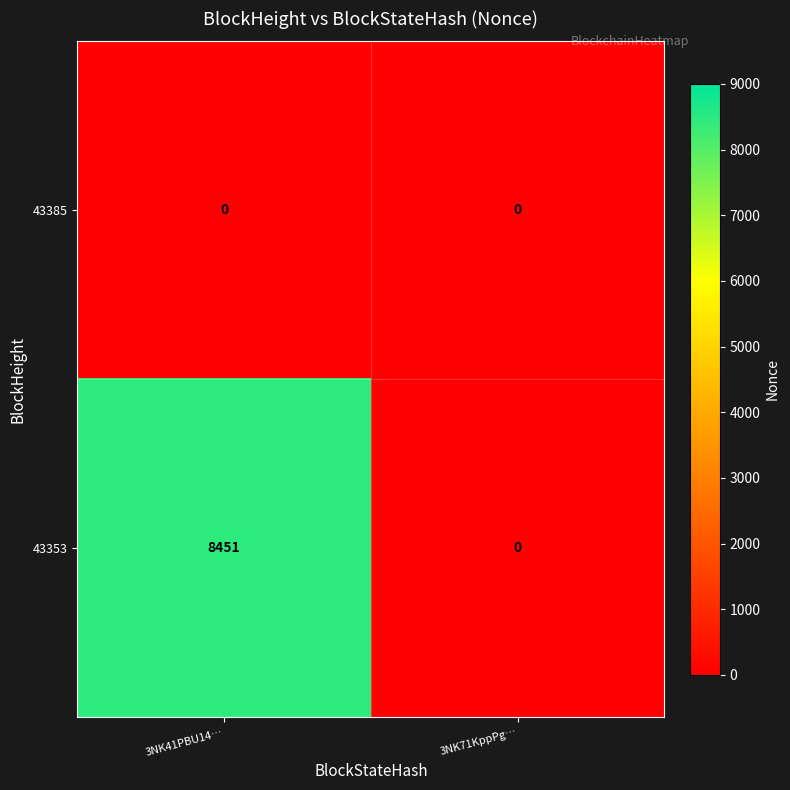

What is the sum of the 43353 values at 3NK71KppPg… and 3NK41PBU14…?

8451